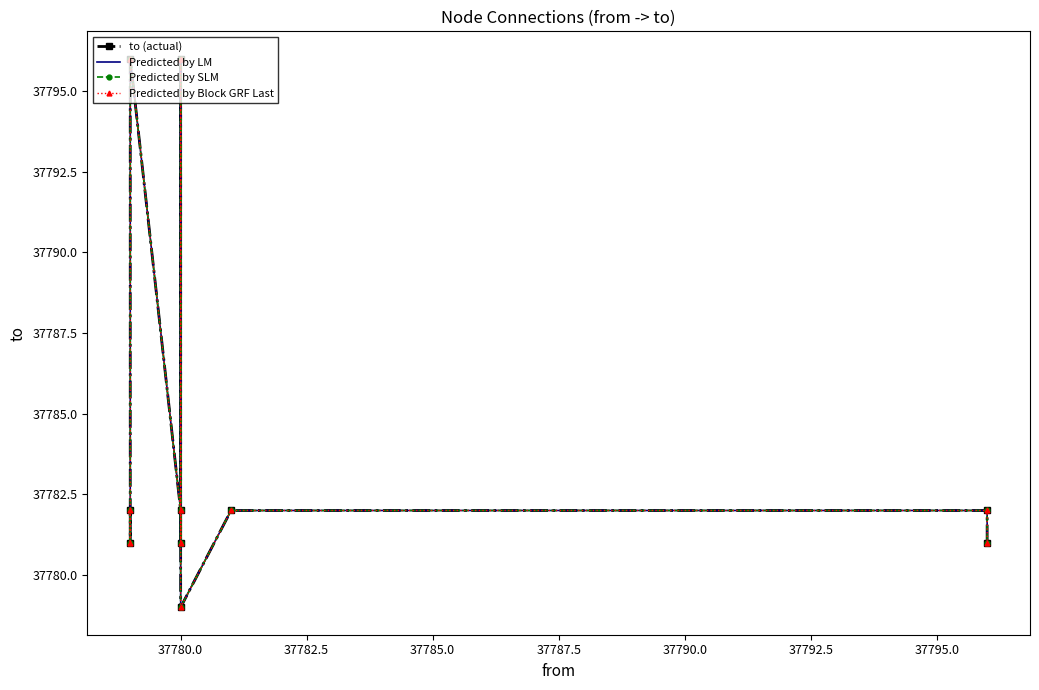

What value does the Predicted by Block GRF Last series have at 37780.0, to the nearest 10?

37780